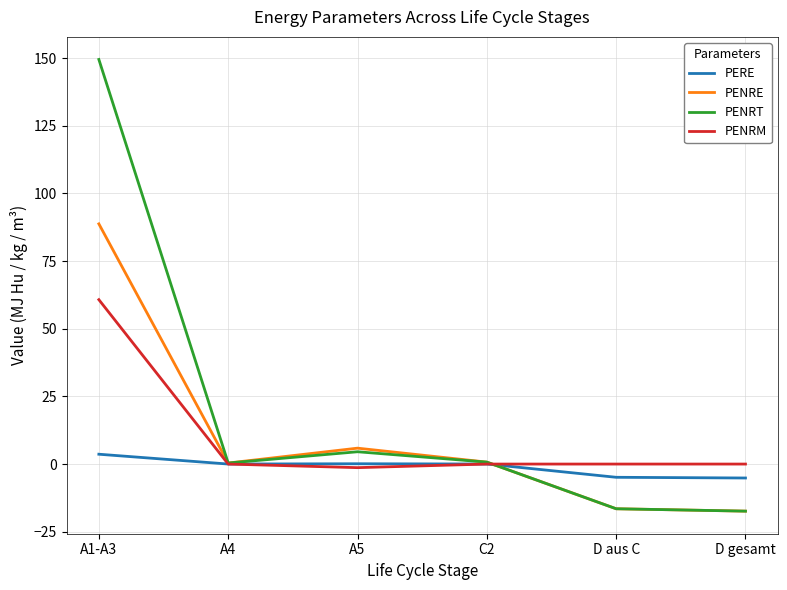

How many categories are shown in the chart?

6